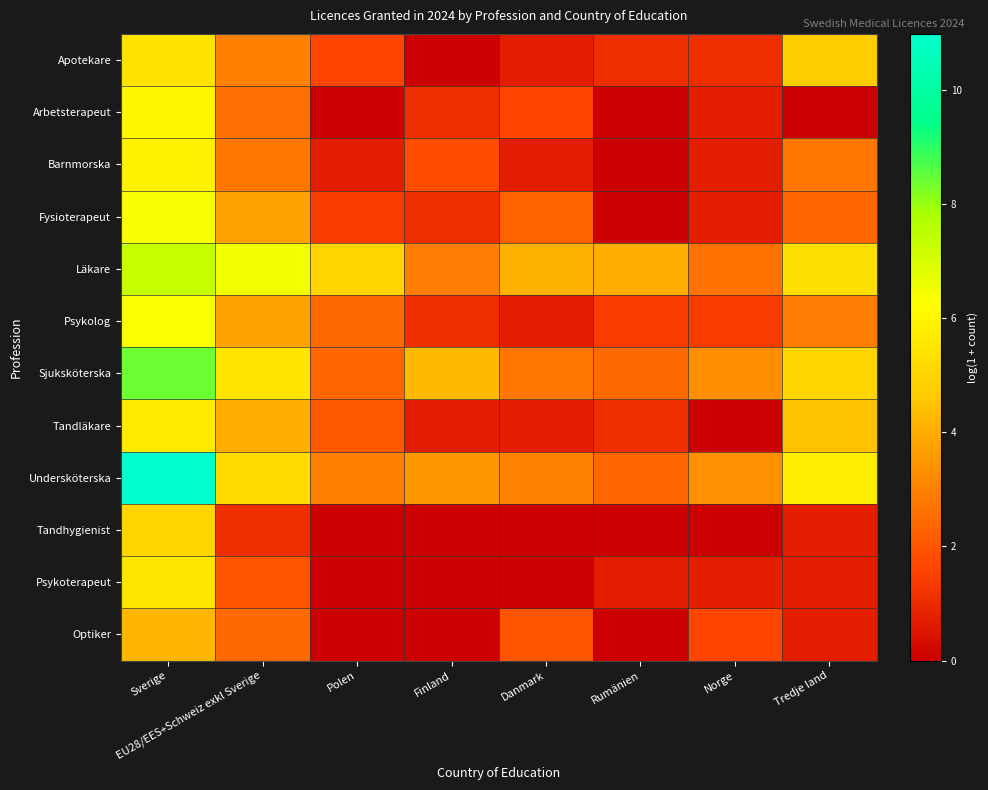

What is the difference between the highest and lowest values at EU28/EES+Schweiz exkl Sverige?

5.4